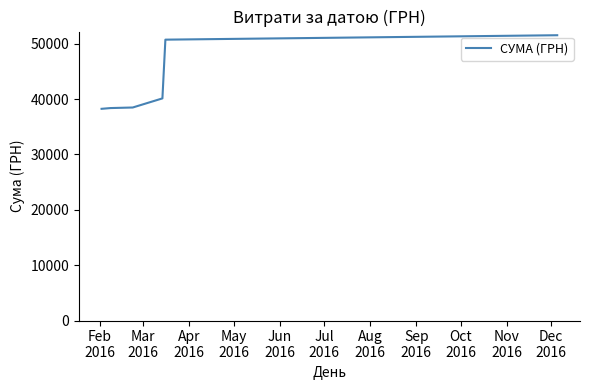

What is the difference between the second highest and second lowest values?

12361.0